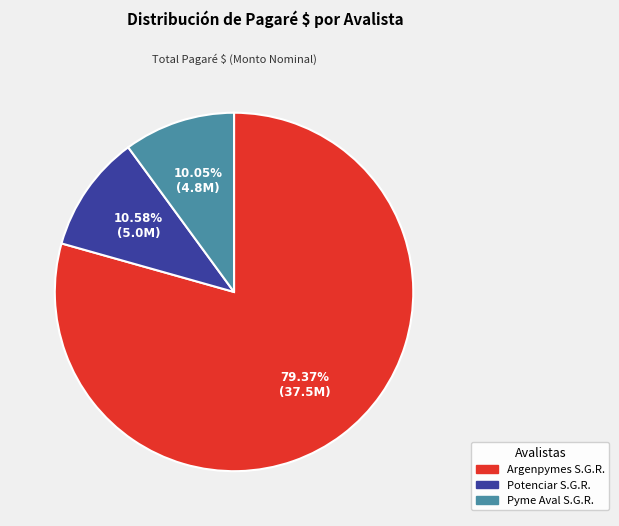

Rank the categories by value from lowest to highest.

Pyme Aval S.G.R., Potenciar S.G.R., Argenpymes S.G.R.